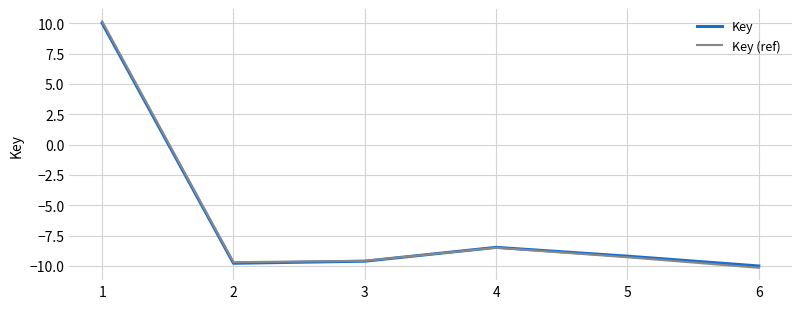

The value of Key at 3 is -9.6. True or false?

True